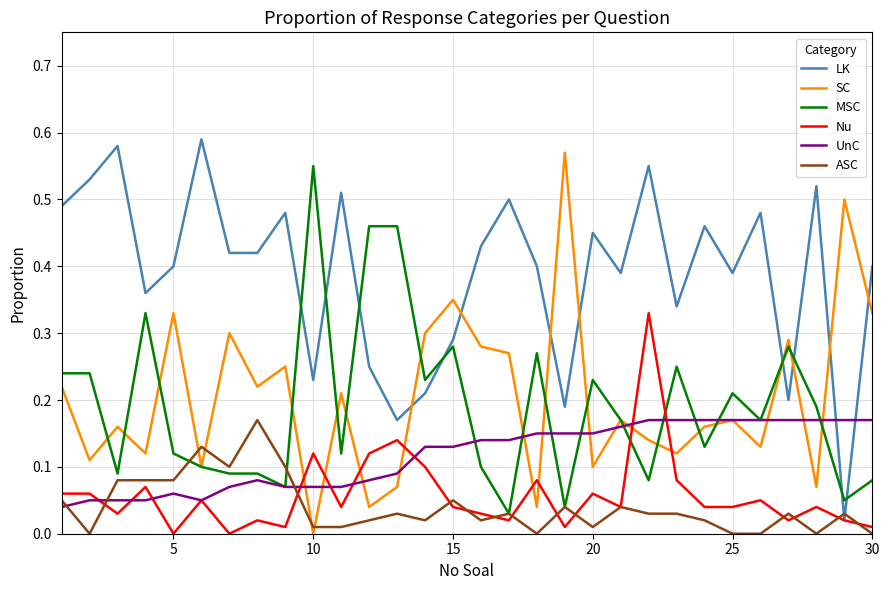

Is this an area chart (filled region under the line)?

No